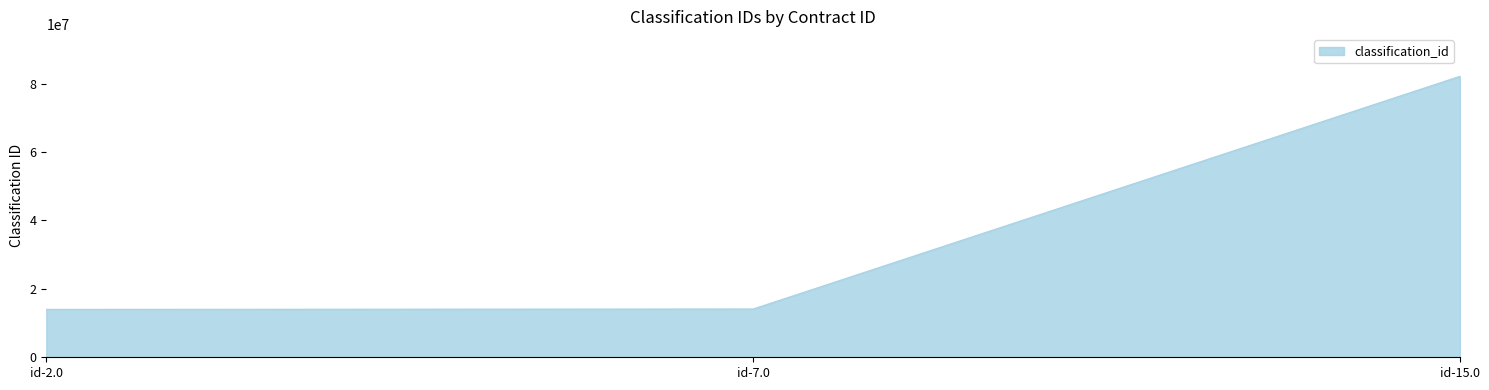

The chart shows a value of 82121500 at id-15.0. True or false?

True